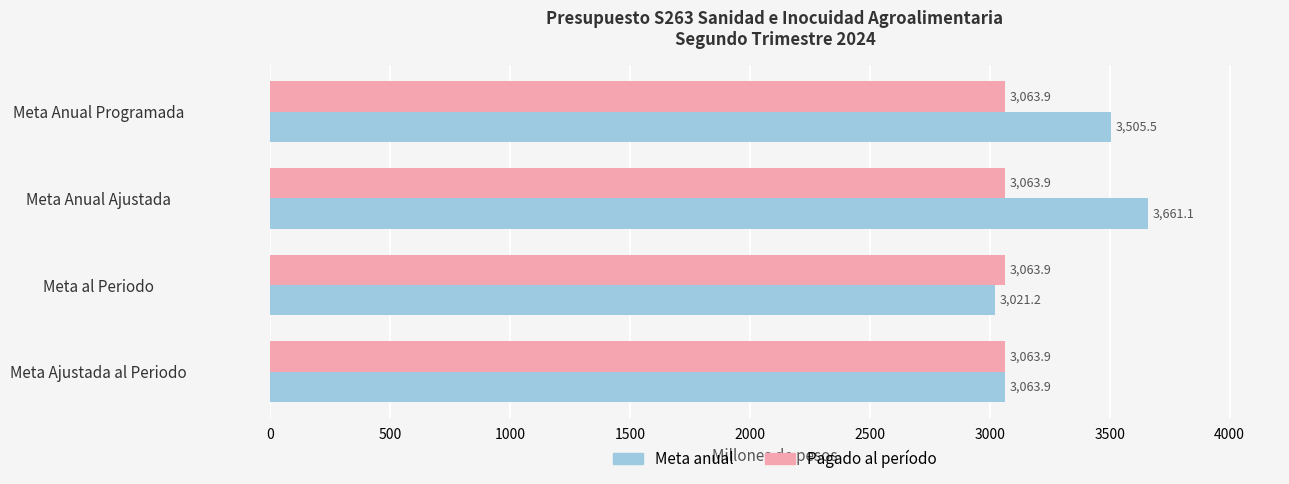

Where is Meta anual nearest to the value 3341?

Meta Anual Programada